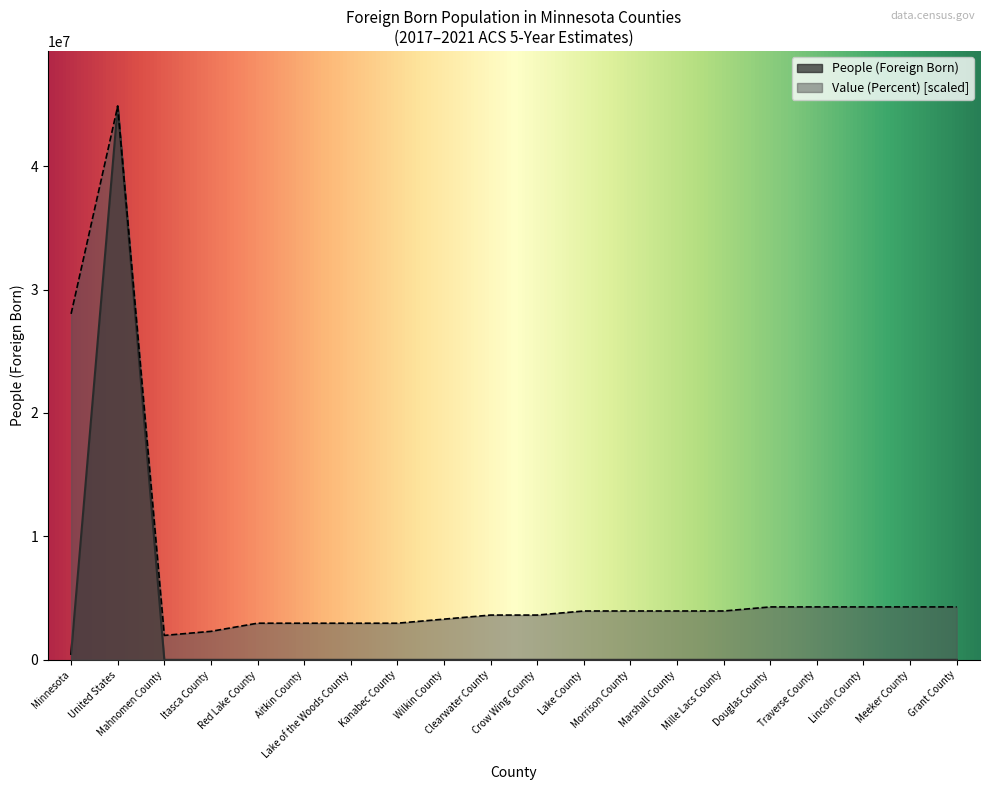

What is the average value of the Value (Percent) series?

6842130.6